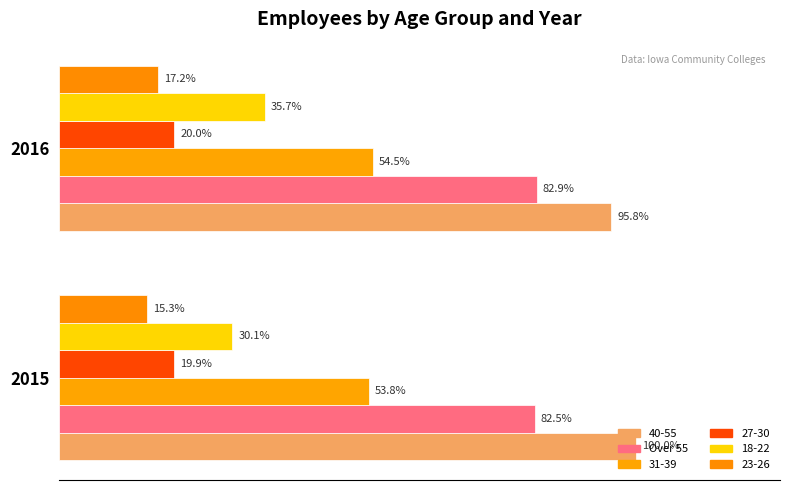

Does the chart contain stacked bars?

No